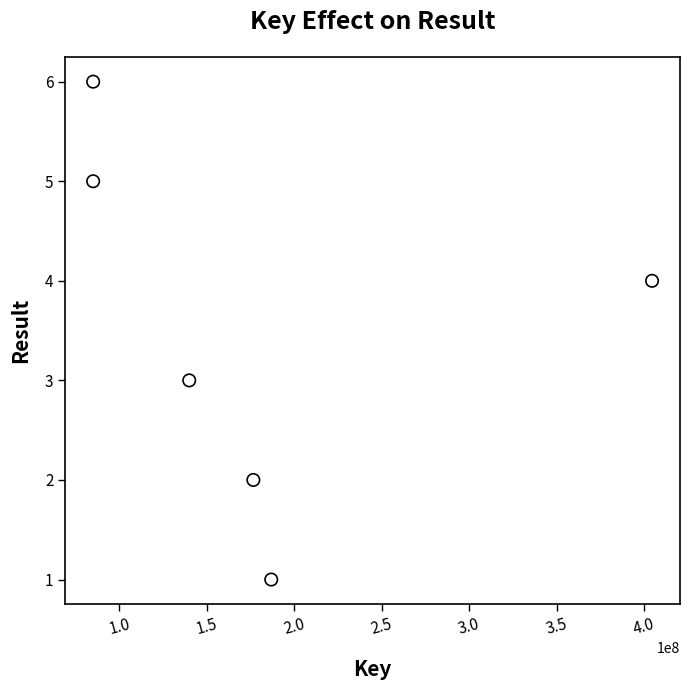

What is the range of X values (max minus min)?

319710716